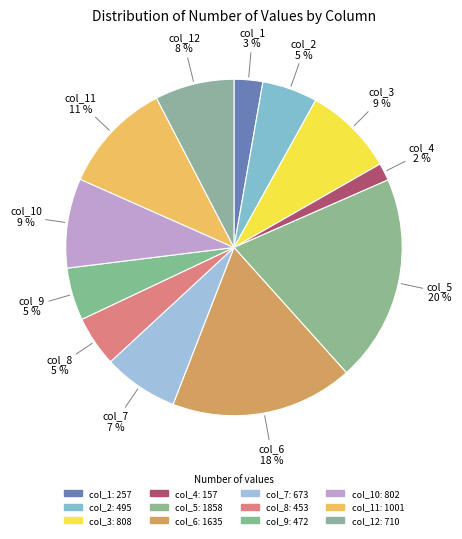

How many slices are in this pie chart?

12